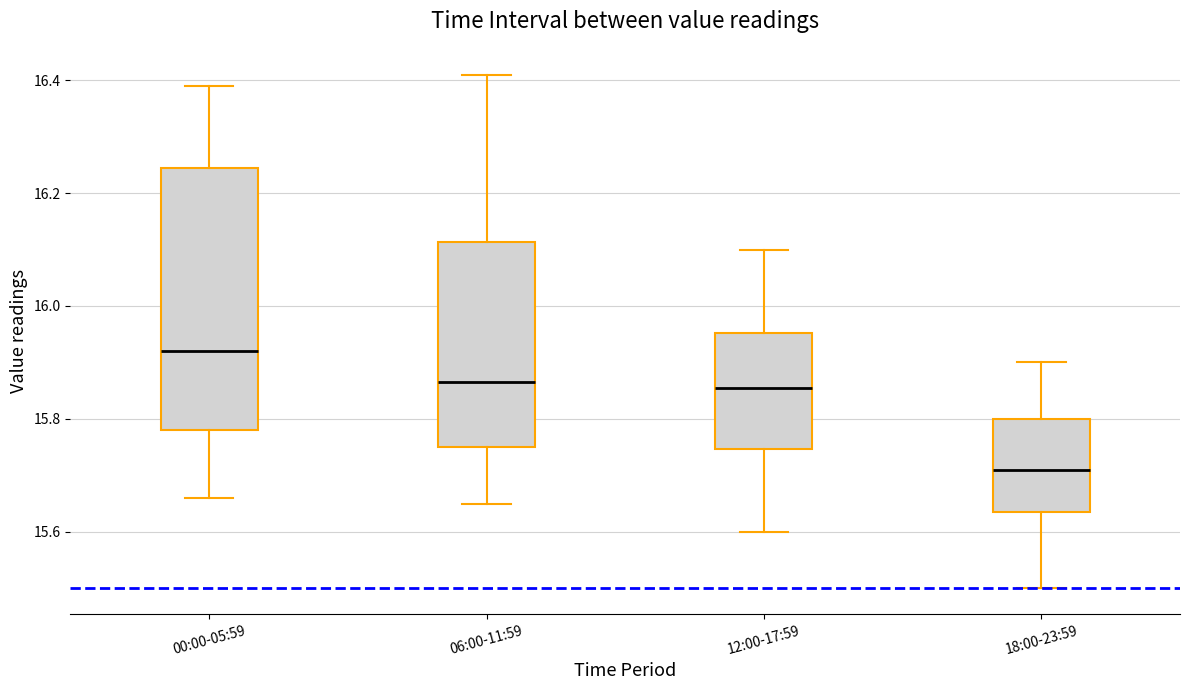

Reading left to right, read every box against the y-axis: the position of its median line, the range the box covers, and the ends of its whiskers. The values are not printed on the chart, so give them approximately, as read against the axis.

00:00-05:59: median 15.92, box 15.78 to 16.24, whiskers 15.66 to 16.40
06:00-11:59: median 15.86, box 15.76 to 16.12, whiskers 15.66 to 16.42
12:00-17:59: median 15.86, box 15.74 to 15.96, whiskers 15.60 to 16.10
18:00-23:59: median 15.72, box 15.64 to 15.80, whiskers 15.50 to 15.90